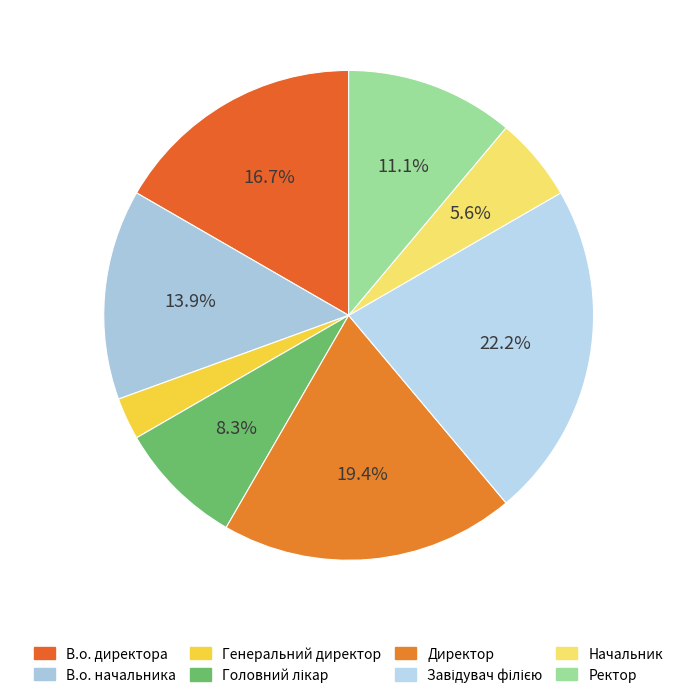

To the nearest percent, what portion does В.о. директора represent?

17%